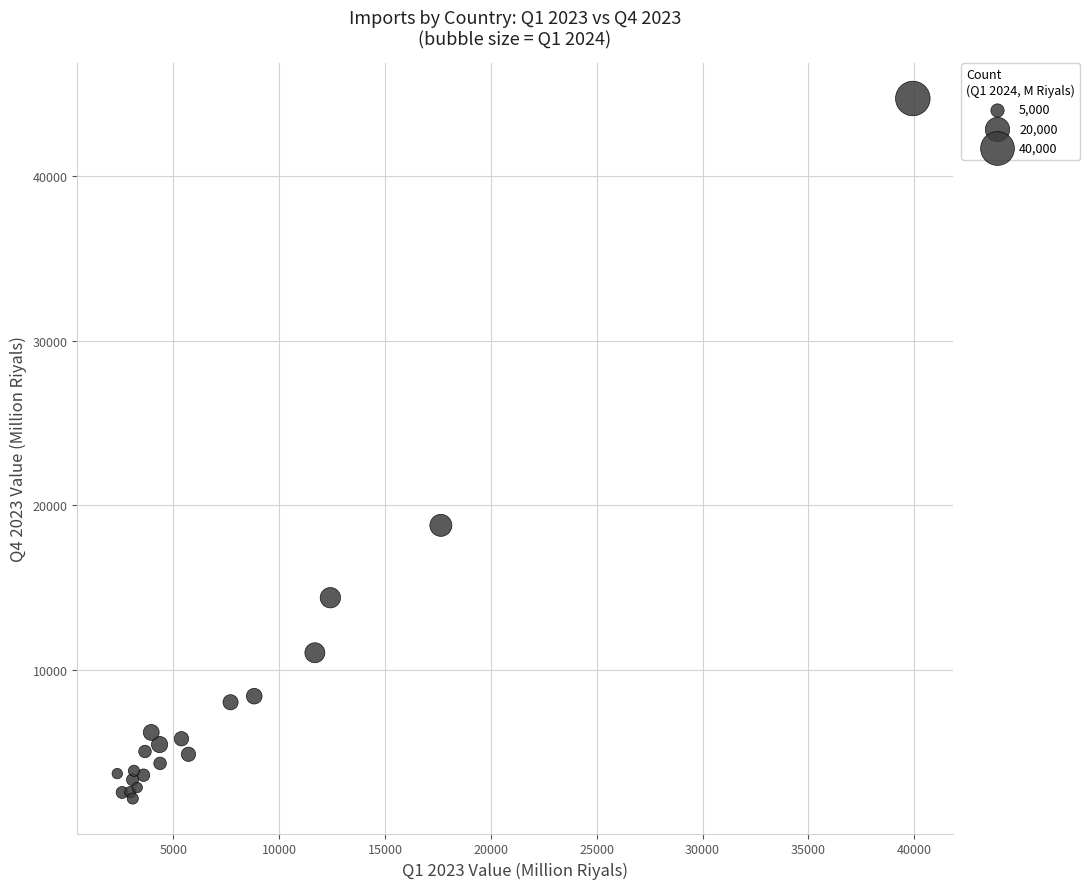

What Y value in the scatter plot is closest to 23448?

18785.4